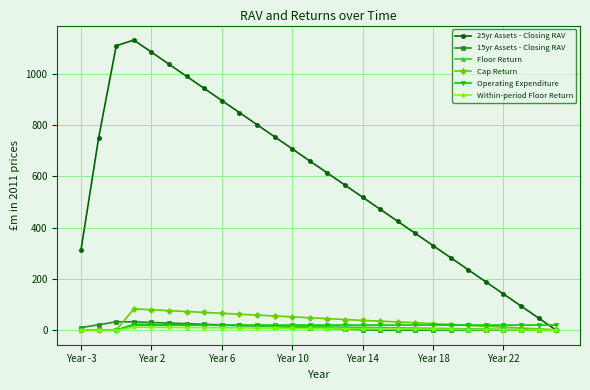

Which series has the largest total across all categories?

25yr Assets - Closing RAV